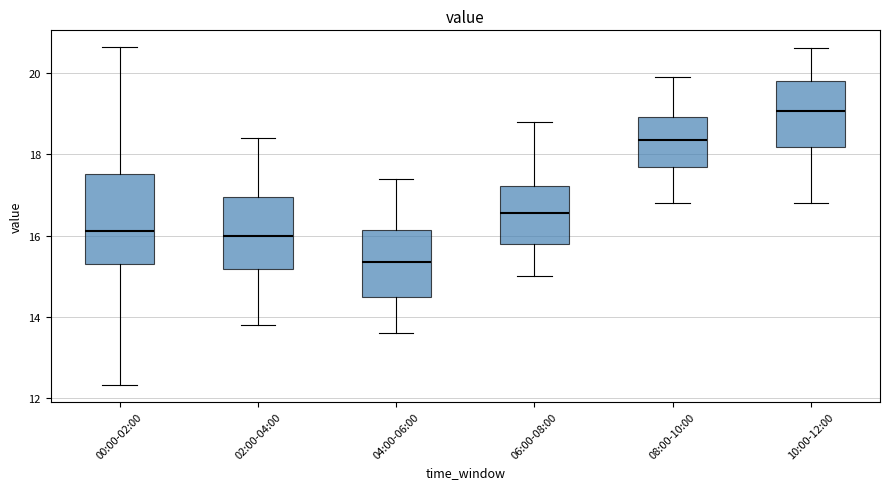

Where is the upper edge of the box for 02:00-04:00 on the y-axis? The values are not printed on the chart, so give them approximately, as read against the axis.

17.0